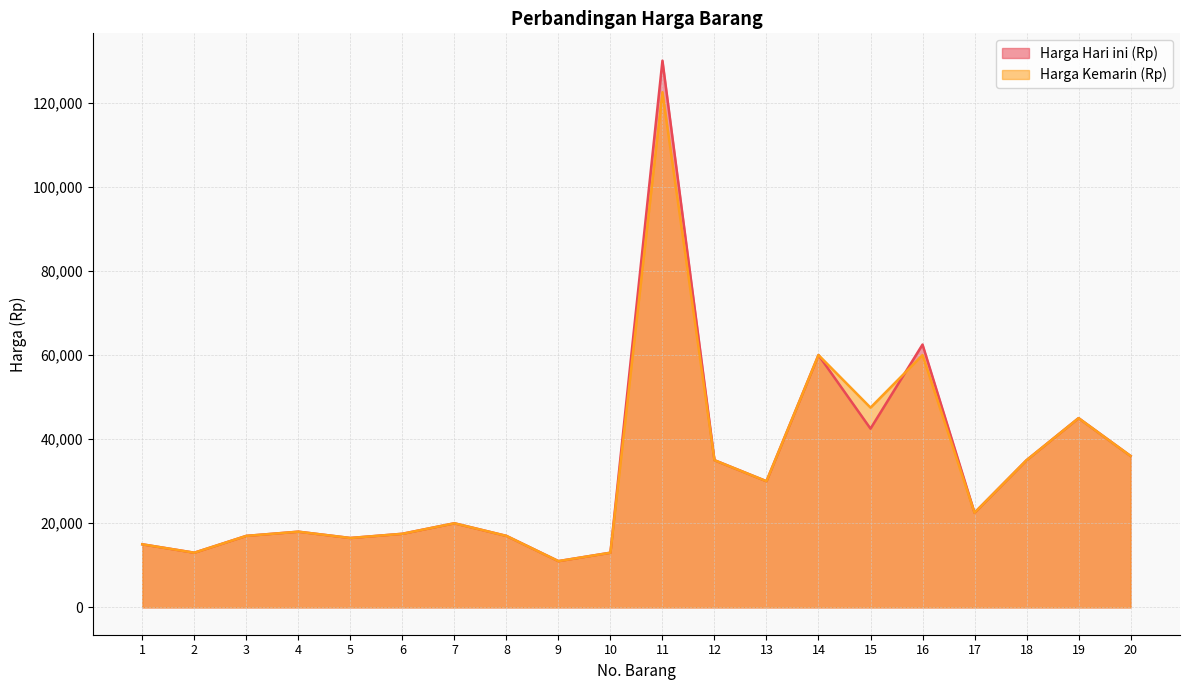

After their last crossing, which series has the higher values: Harga Kemarin (Rp) or Harga Hari ini (Rp)?

Harga Hari ini (Rp)